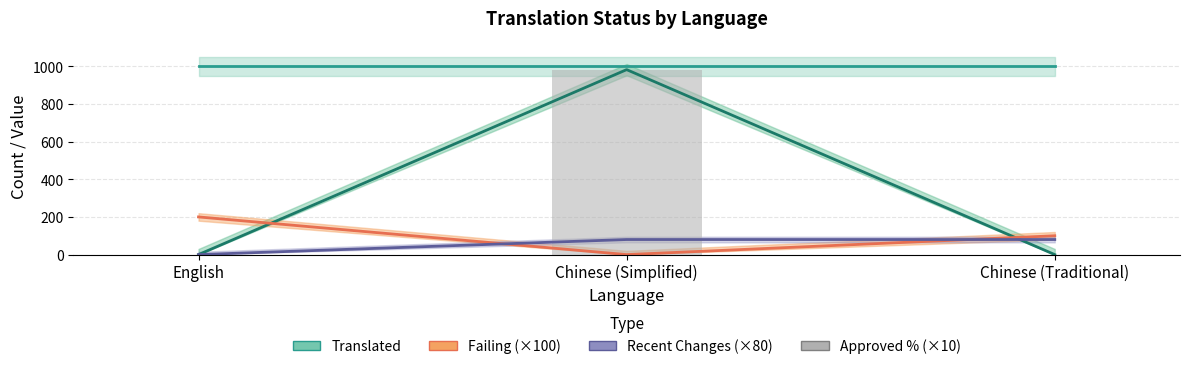

How many values in approved_percent are above zero?

1